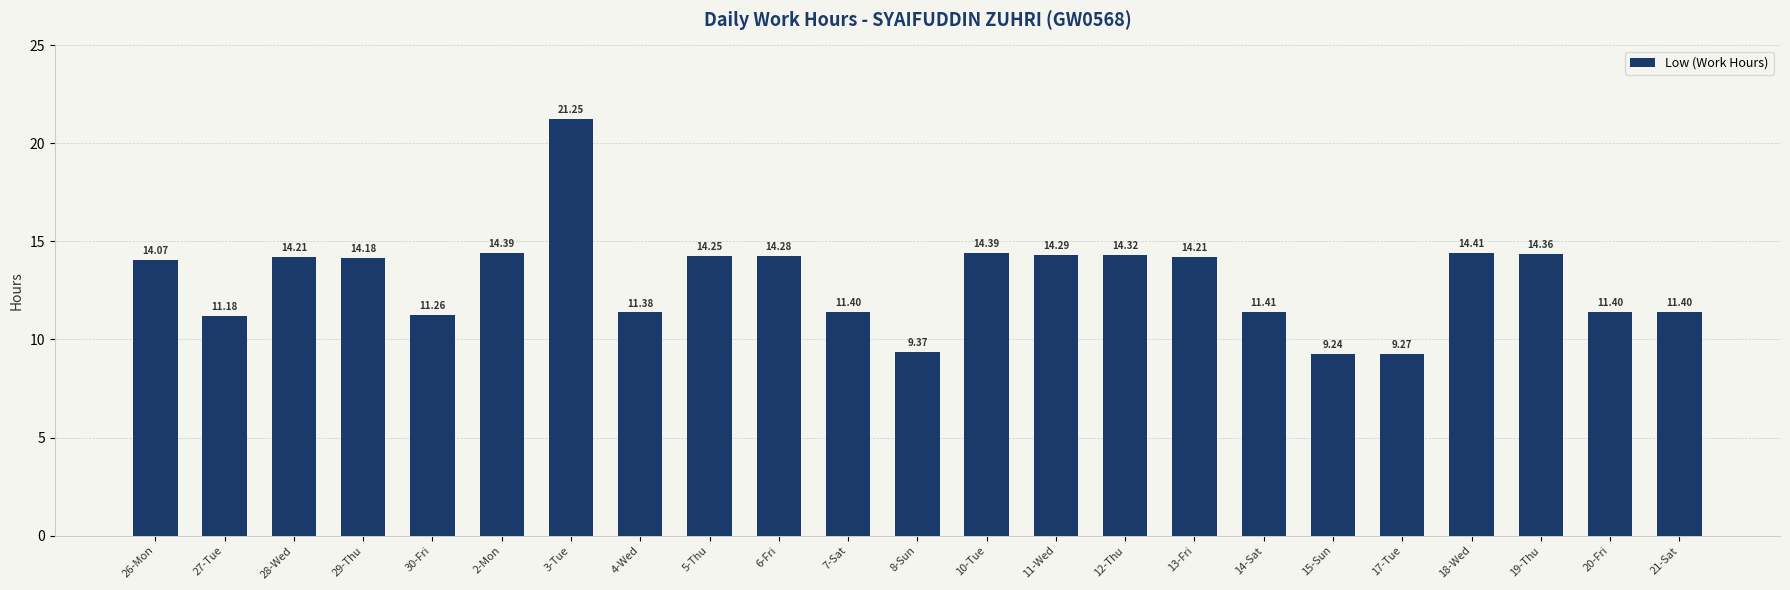

What is the ratio of the value at 30-Fri to the value at 5-Thu?

0.8